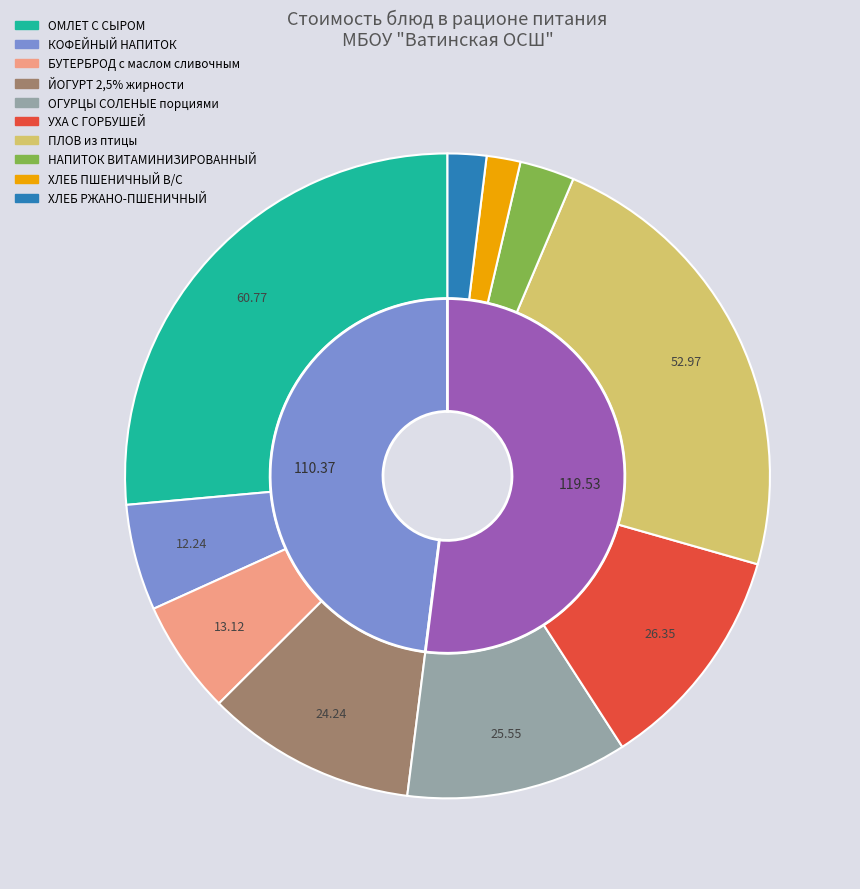

The ХЛЕБ РЖАНО-ПШЕНИЧНЫЙ slice represents 1% of the pie. True or false?

False